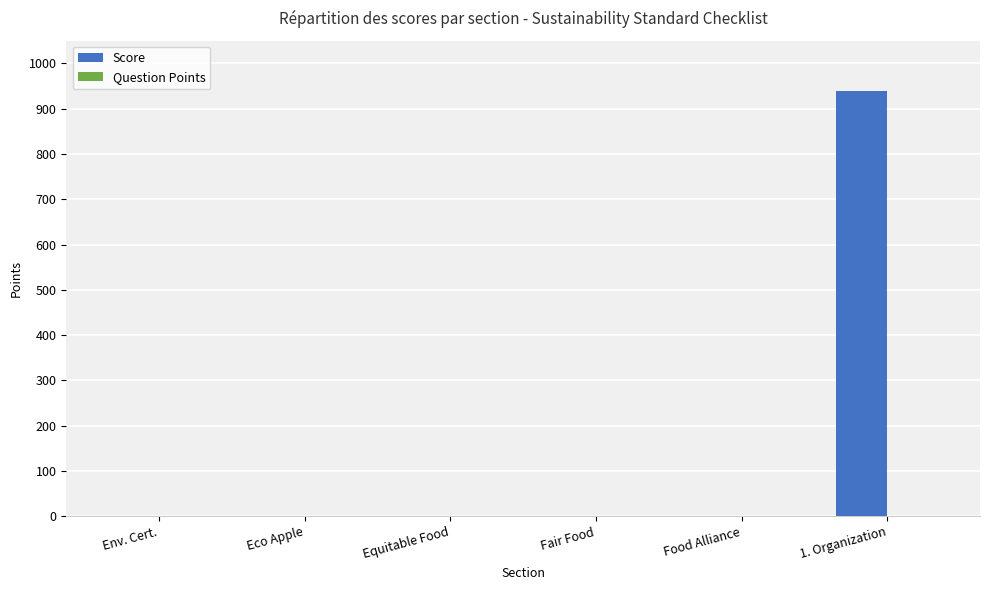

Reading left to right, what are all the values shown in this chart?

Env. Cert.=0	Eco Apple=0	Equitable Food=0	Fair Food=0	Food Alliance=0	1. Organization=940